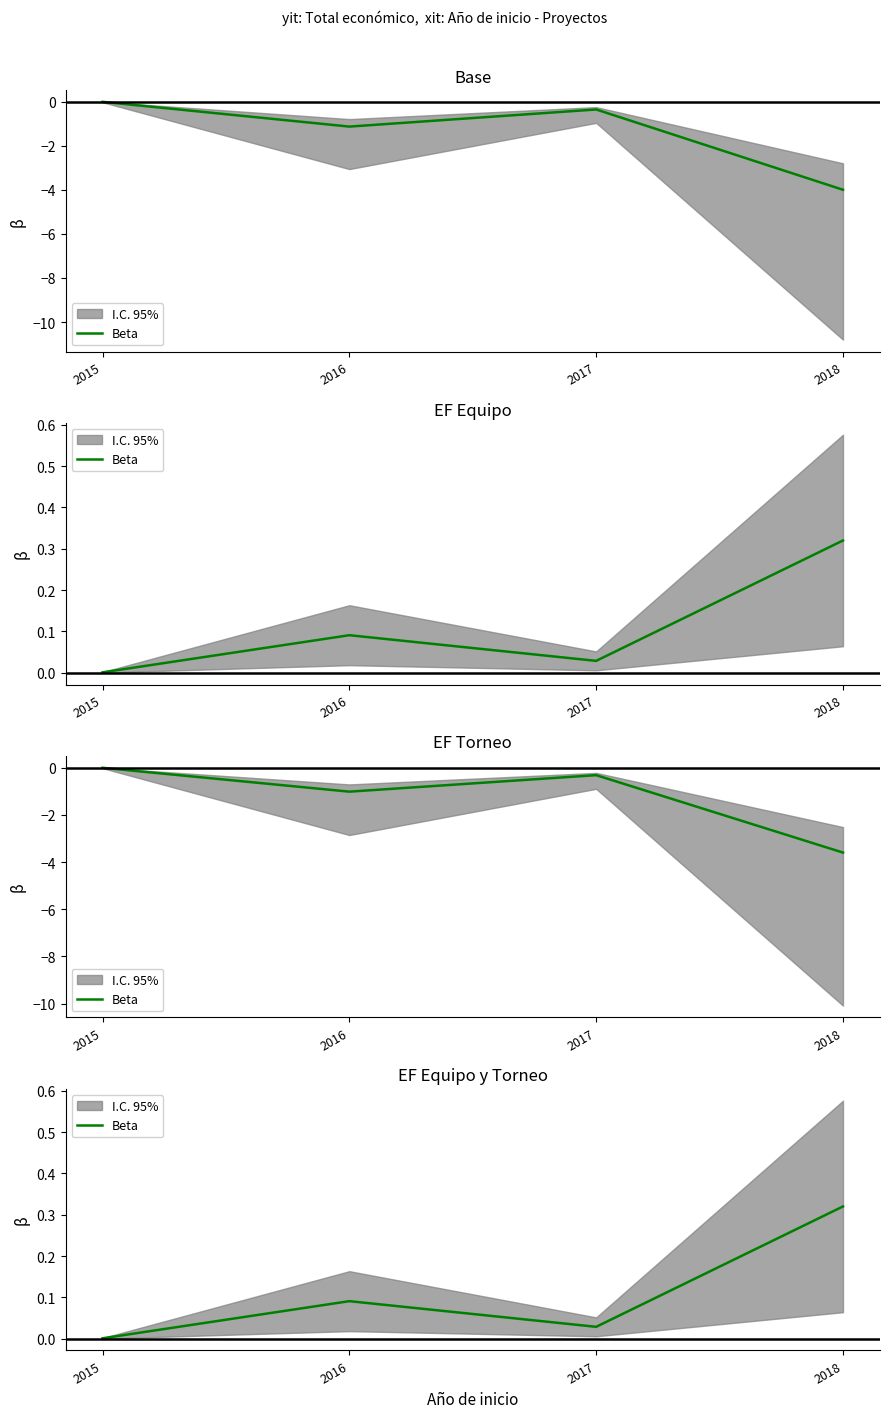

What is the difference between the second highest and minimum values?

0.1